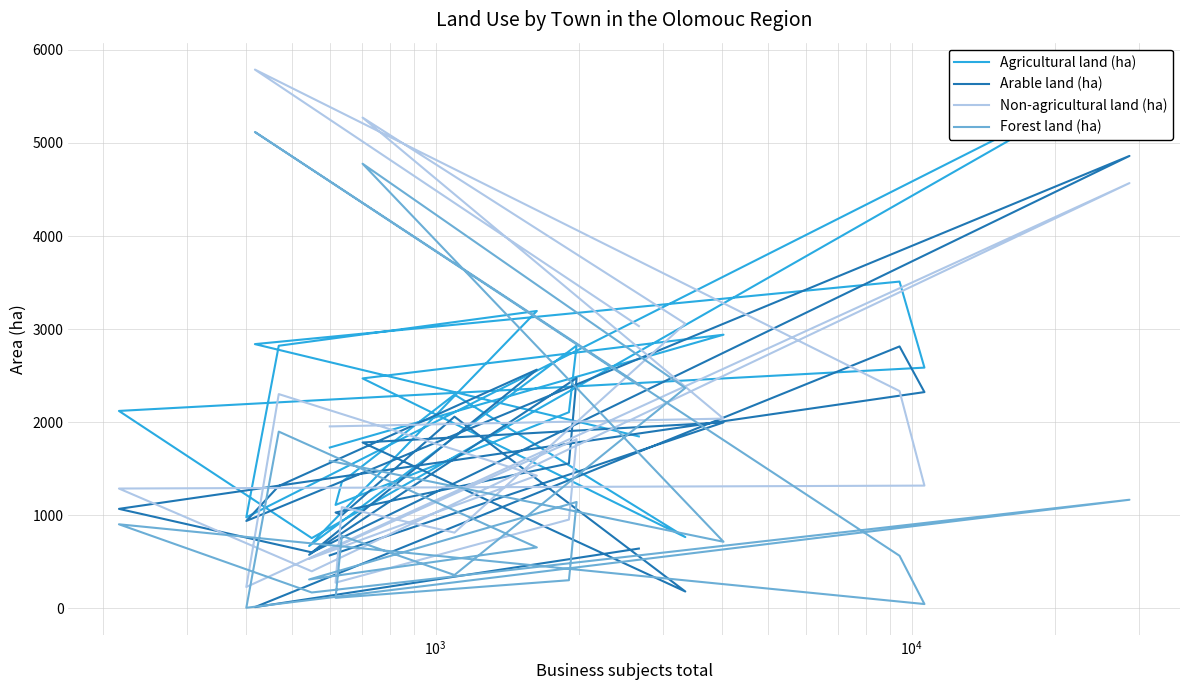

What are all the series names shown in the legend?

Agricultural land (ha), Arable land (ha), Non-agricultural land (ha), Forest land (ha)